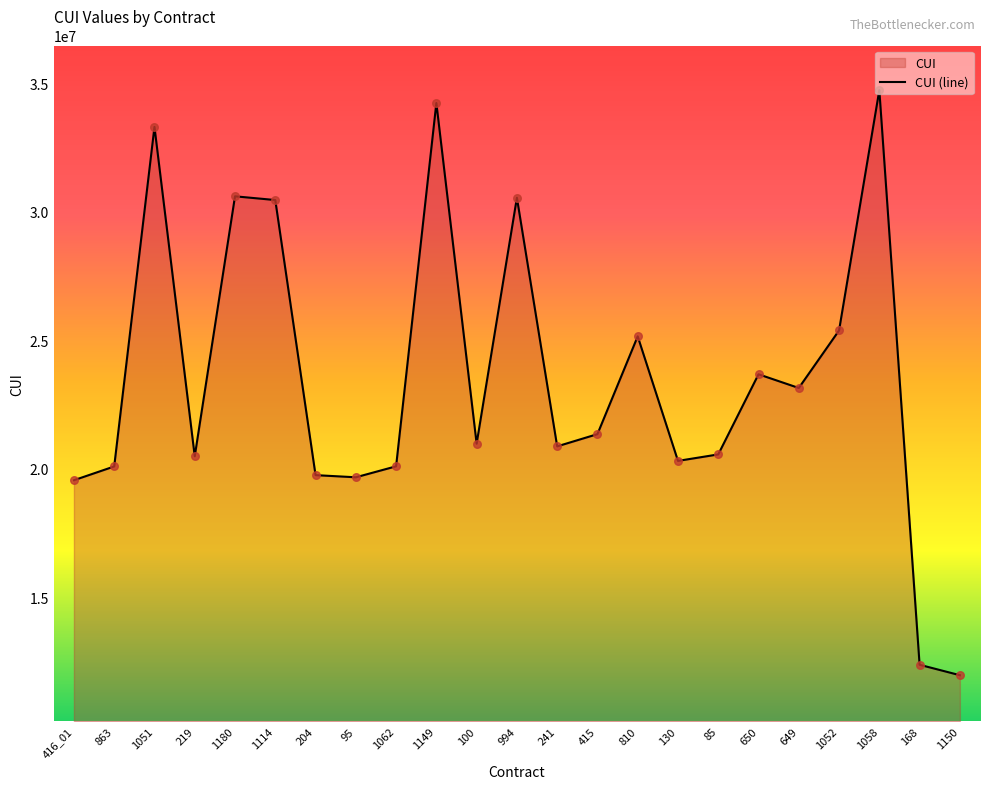

What is the change in value from 100 to 168?

-8610633